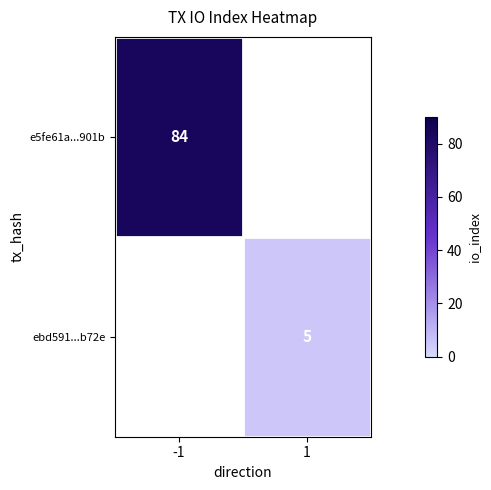

True or false: ebd591...b72e has a value of 5 at 1.

True